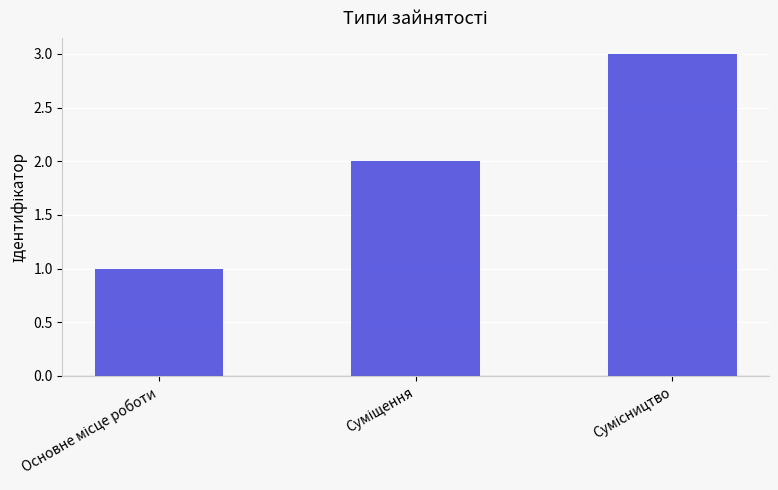

What is the maximum value shown in the chart?

3